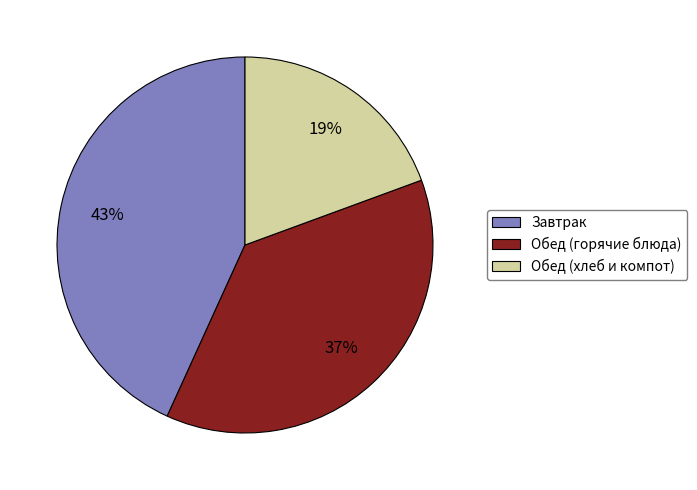

How many slices are in this pie chart?

3